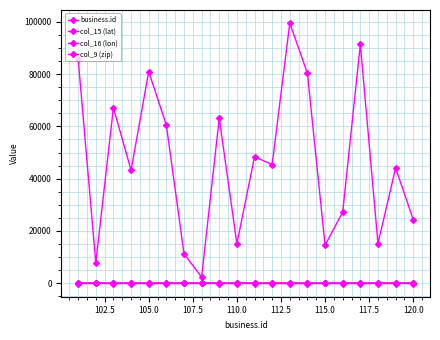

True or false: business.id and col_15 (lat) cross at least once.

False